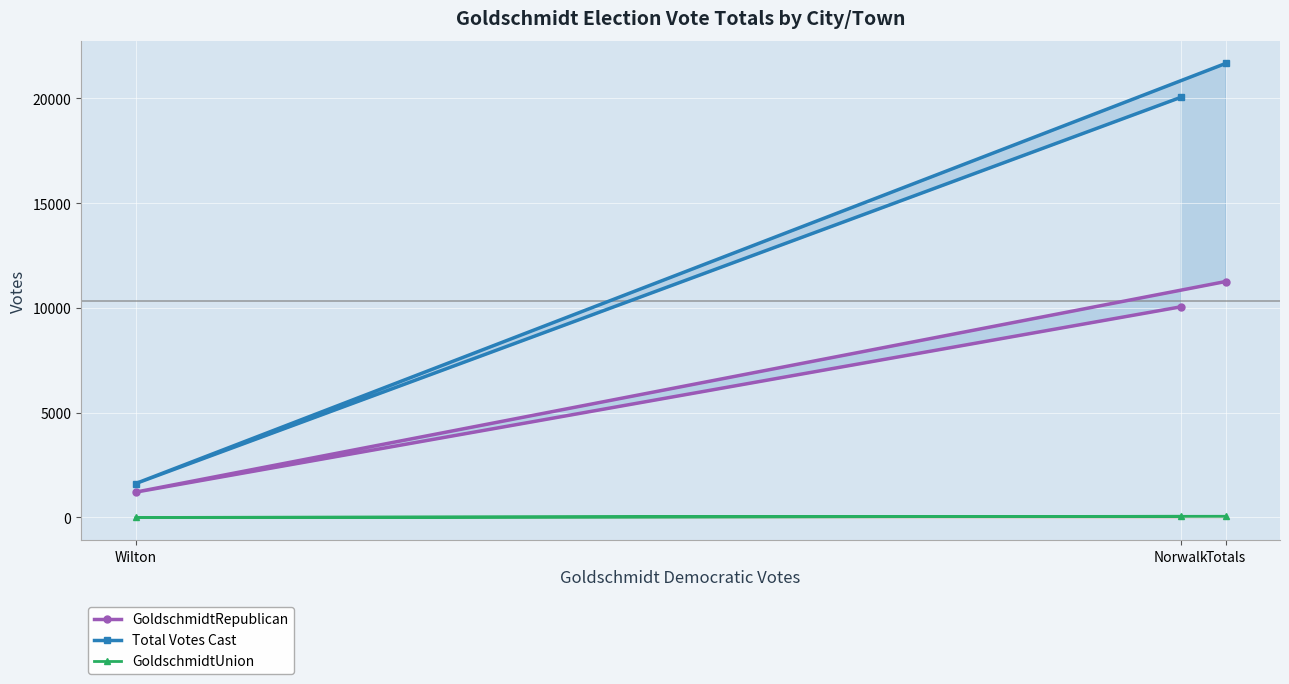

True or false: GoldschmidtRepublican has a value of 2117 at Wilton.

False